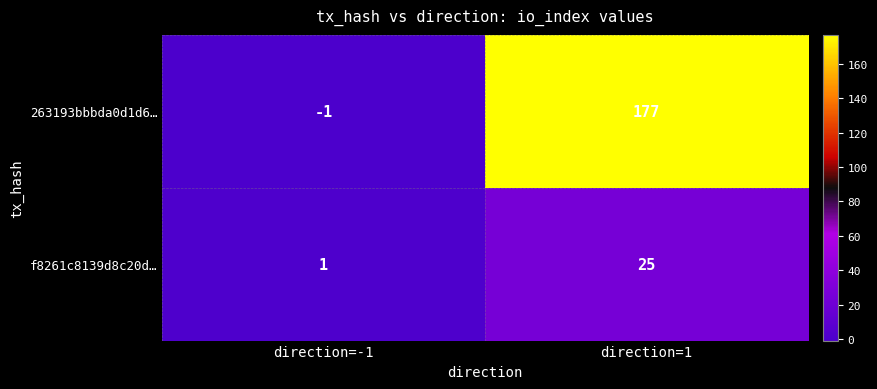

Rank the series by their average value, from highest to lowest.

263193bbbda0d1d6…, f8261c8139d8c20d…